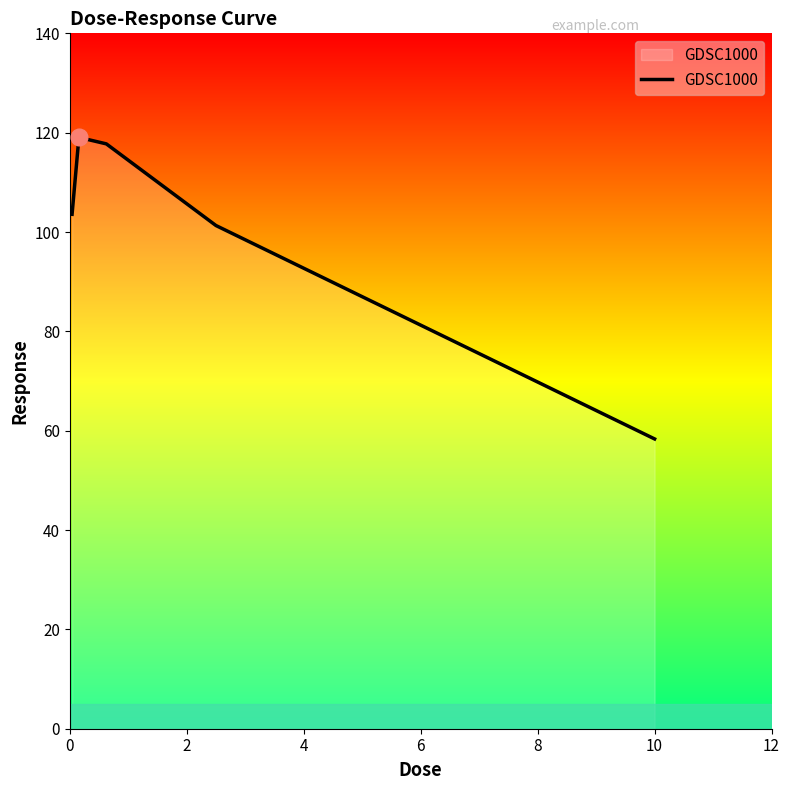

What is the difference between the maximum and minimum values?

60.7